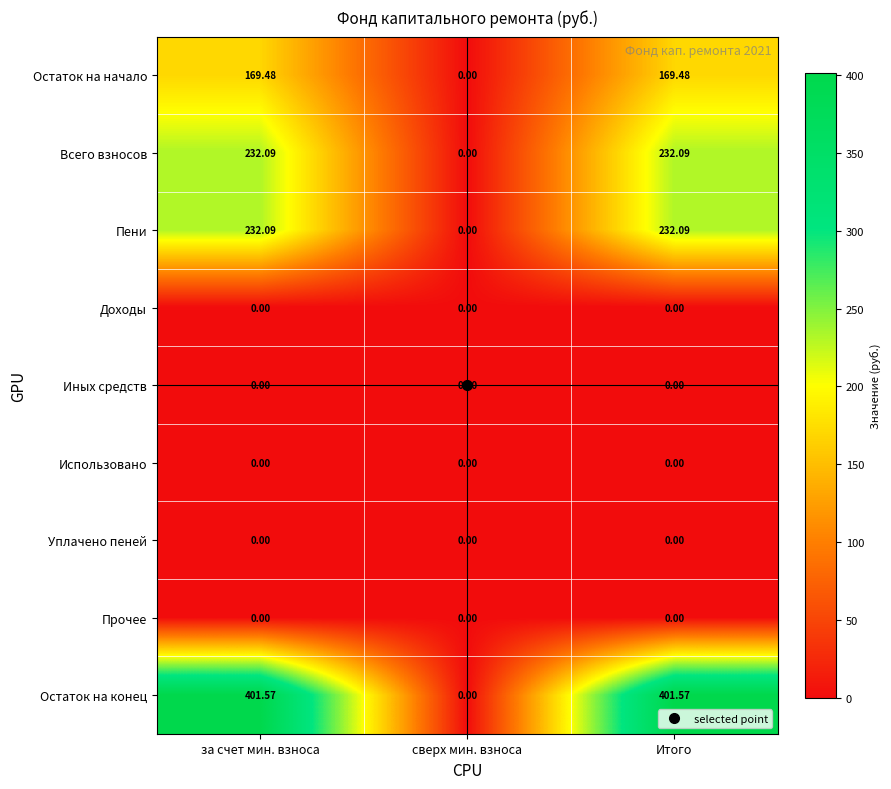

At which label does Всего взносов first exceed 232?

за счет мин. взноса